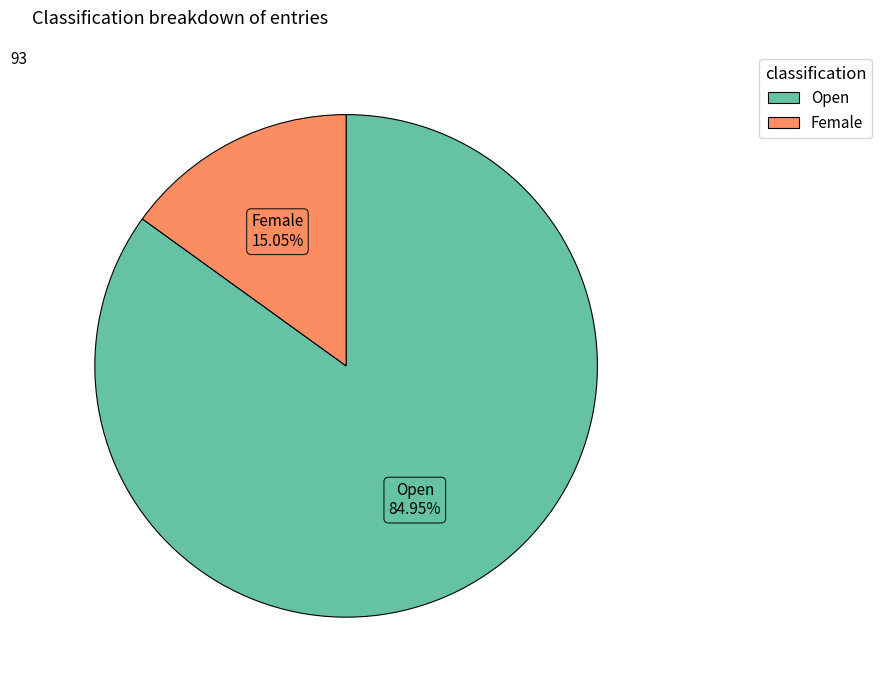

To the nearest percent, what percentage of the pie is Female?

15%